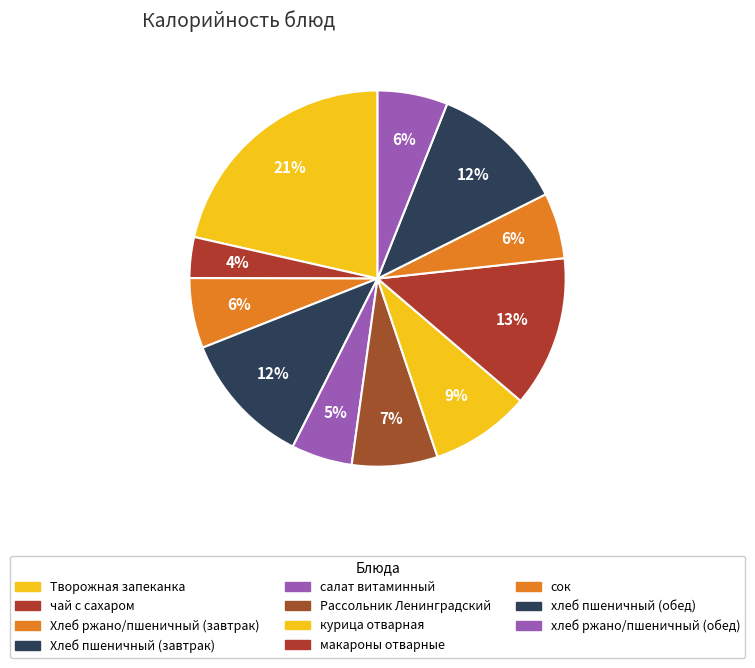

How many slices are in this pie chart?

11